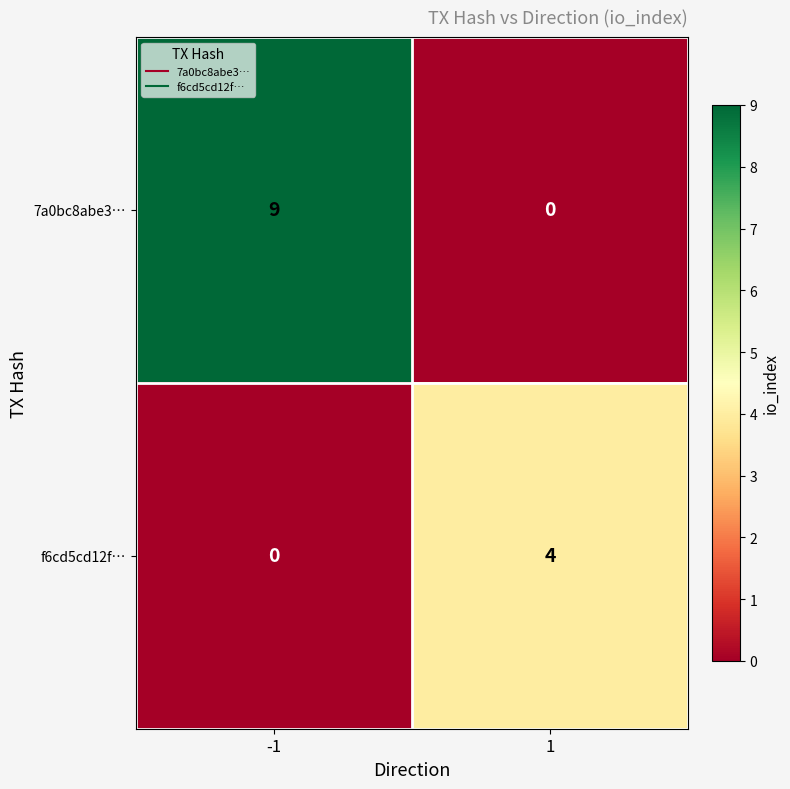

What is the total value across all series at 1?

4